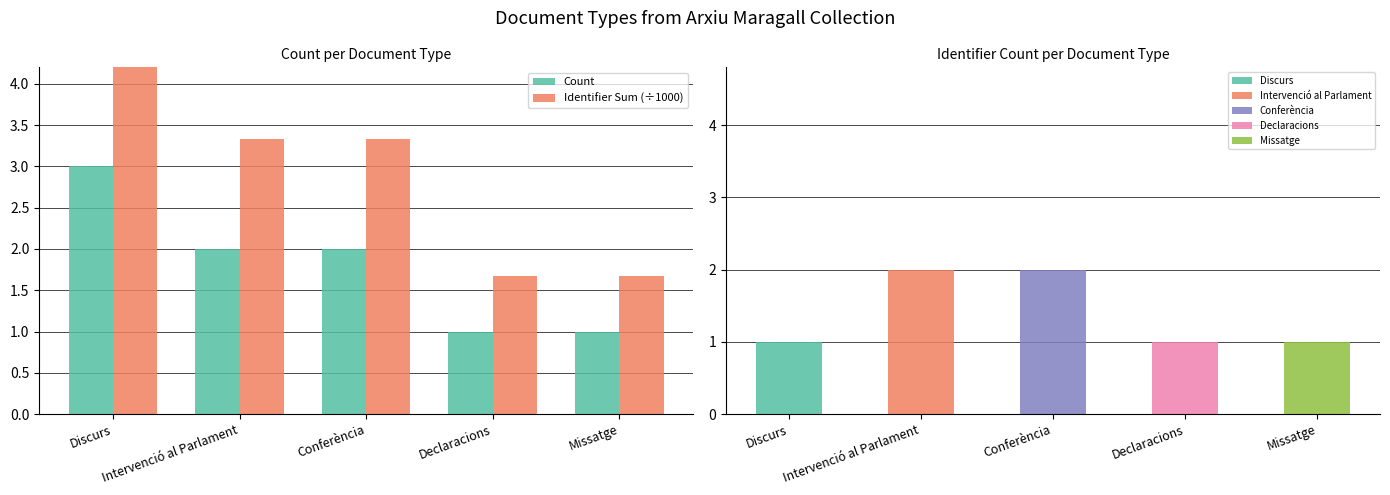

Rank the series by their maximum value, from highest to lowest.

Identifier Sum (÷1000), Count